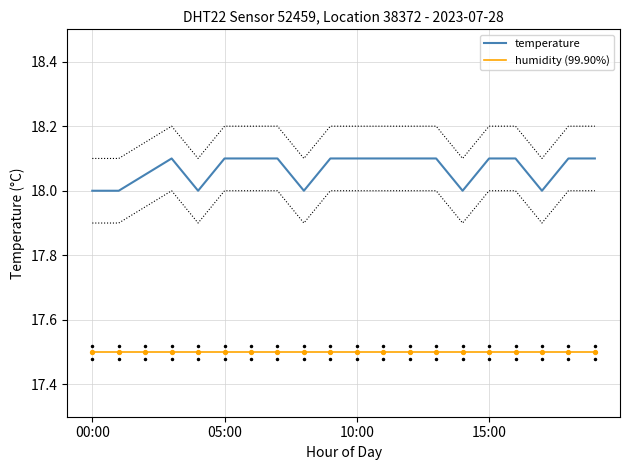

At how many categories does at least one series exceed 17?

20